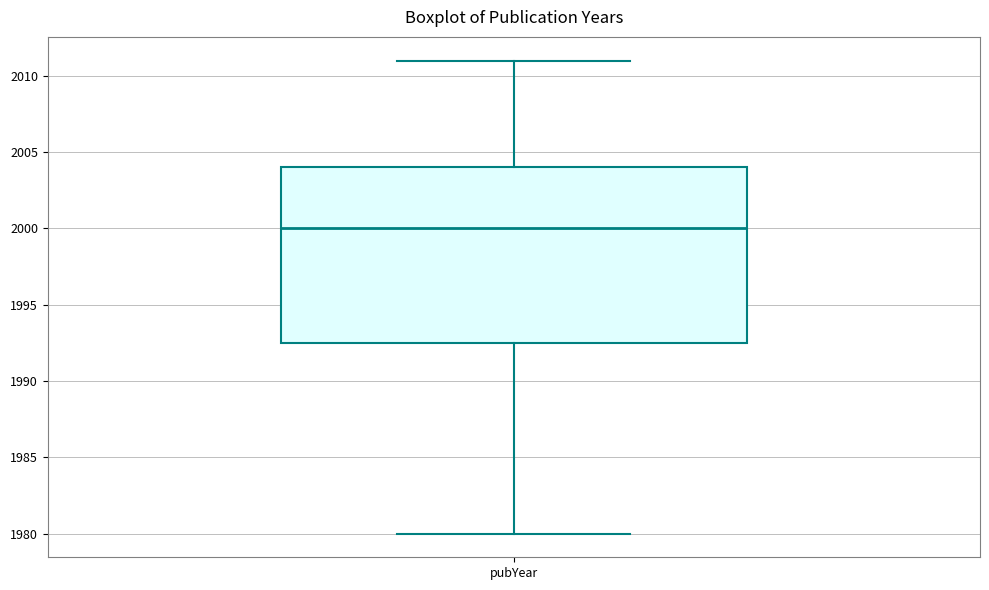

Read this box plot against the y-axis: the position of the median line, the range covered by the box, and the ends of both whiskers. The values are not printed on the chart, so give them approximately, as read against the axis.

median 2000.0, box 1992.5 to 2004.0, whiskers 1980.0 to 2011.0